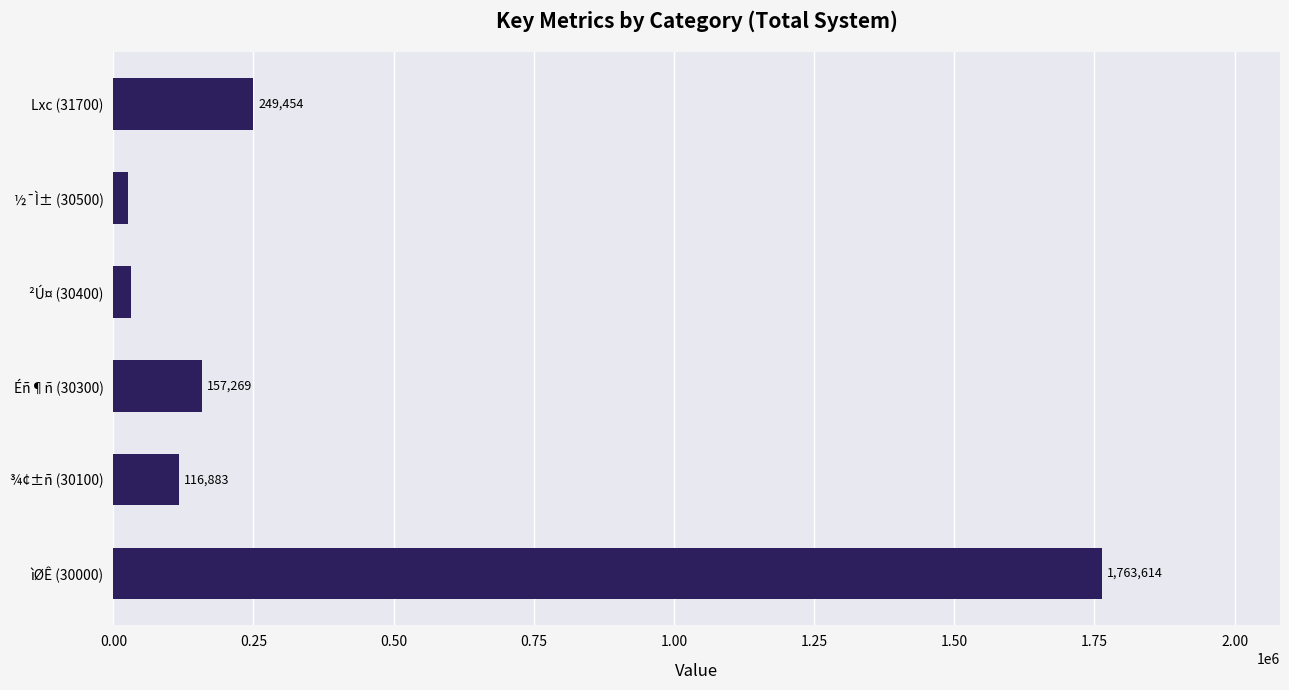

The chart shows a value of 58592 at Éñ¶ñ (30300). True or false?

False